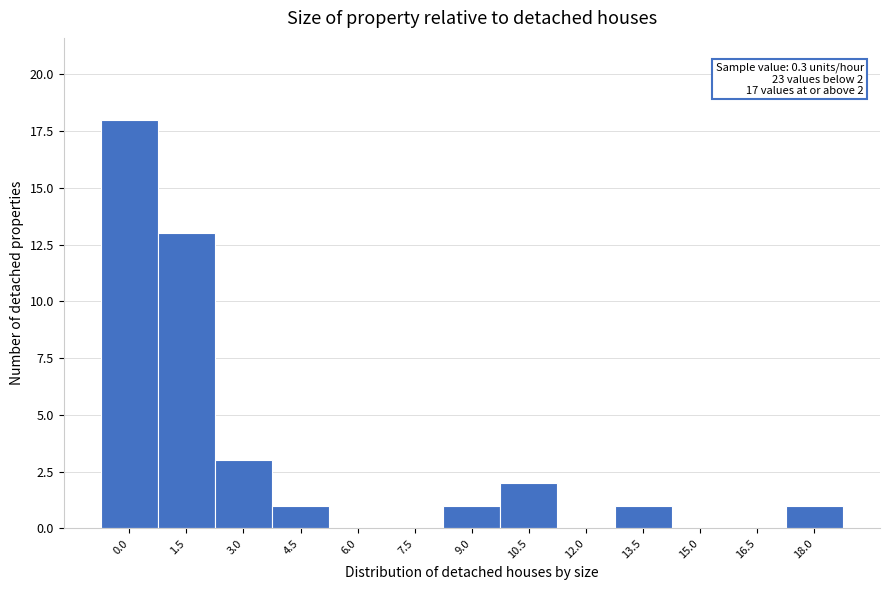

Reading left to right, list all the values displayed in this chart.

0.0=18	1.5=13	3.0=3	4.5=1	6.0=0	7.5=0	9.0=1	10.5=2	12.0=0	13.5=1	15.0=0	16.5=0	18.0=1